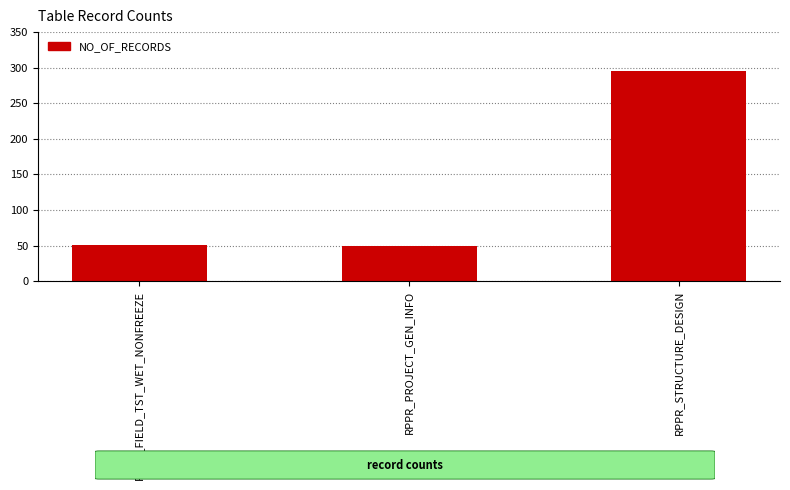

What is the sum of all values?

396